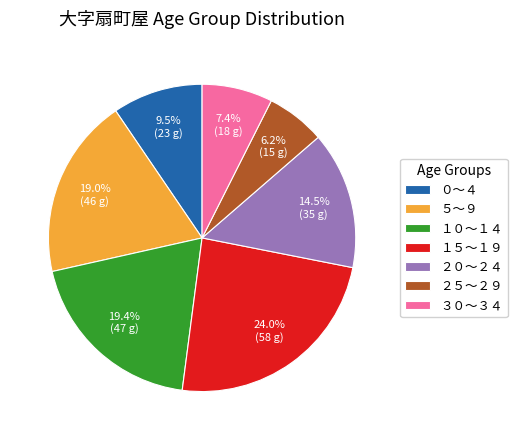

What is the ratio of the value at ２５～２９ to the value at ２０～２４?

0.4